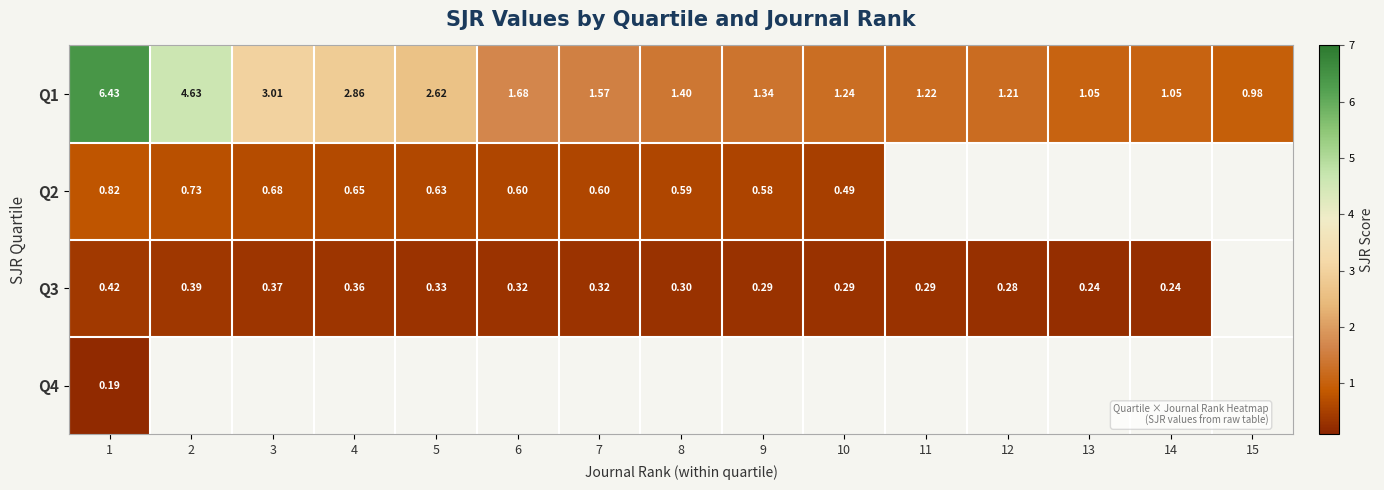

Which series has the widest spread of values?

Q1